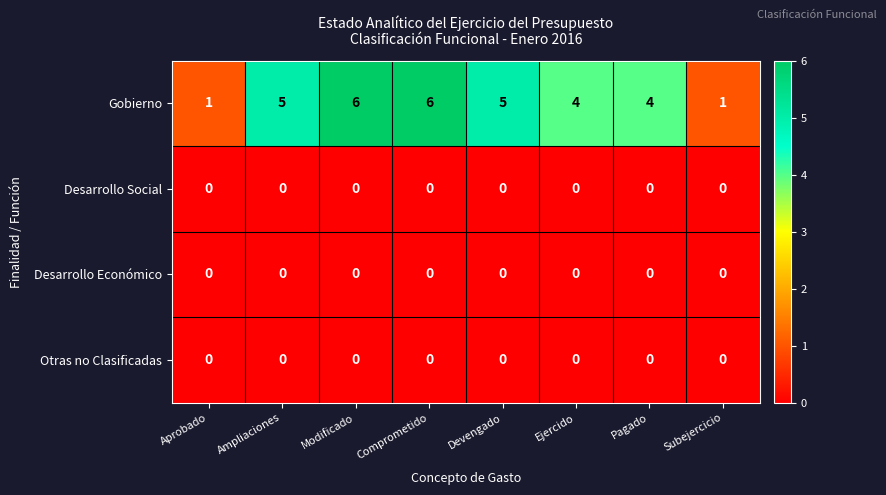

What is the spread (max minus min) of values at Aprobado?

1